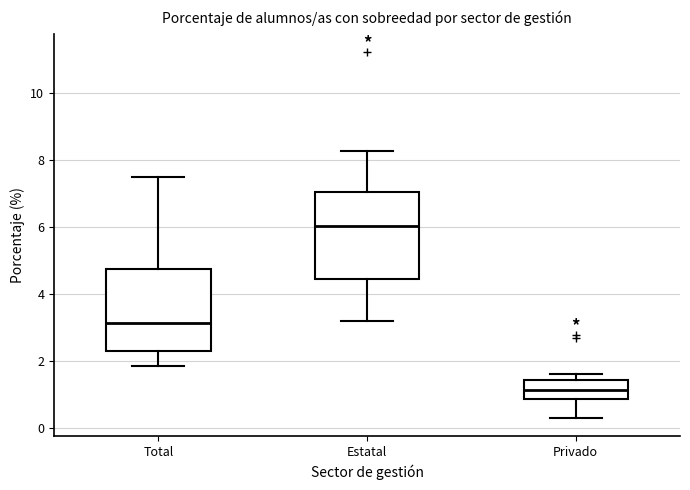

Where does the lower whisker of the box for Privado end on the y-axis? The values are not printed on the chart, so give them approximately, as read against the axis.

0.2